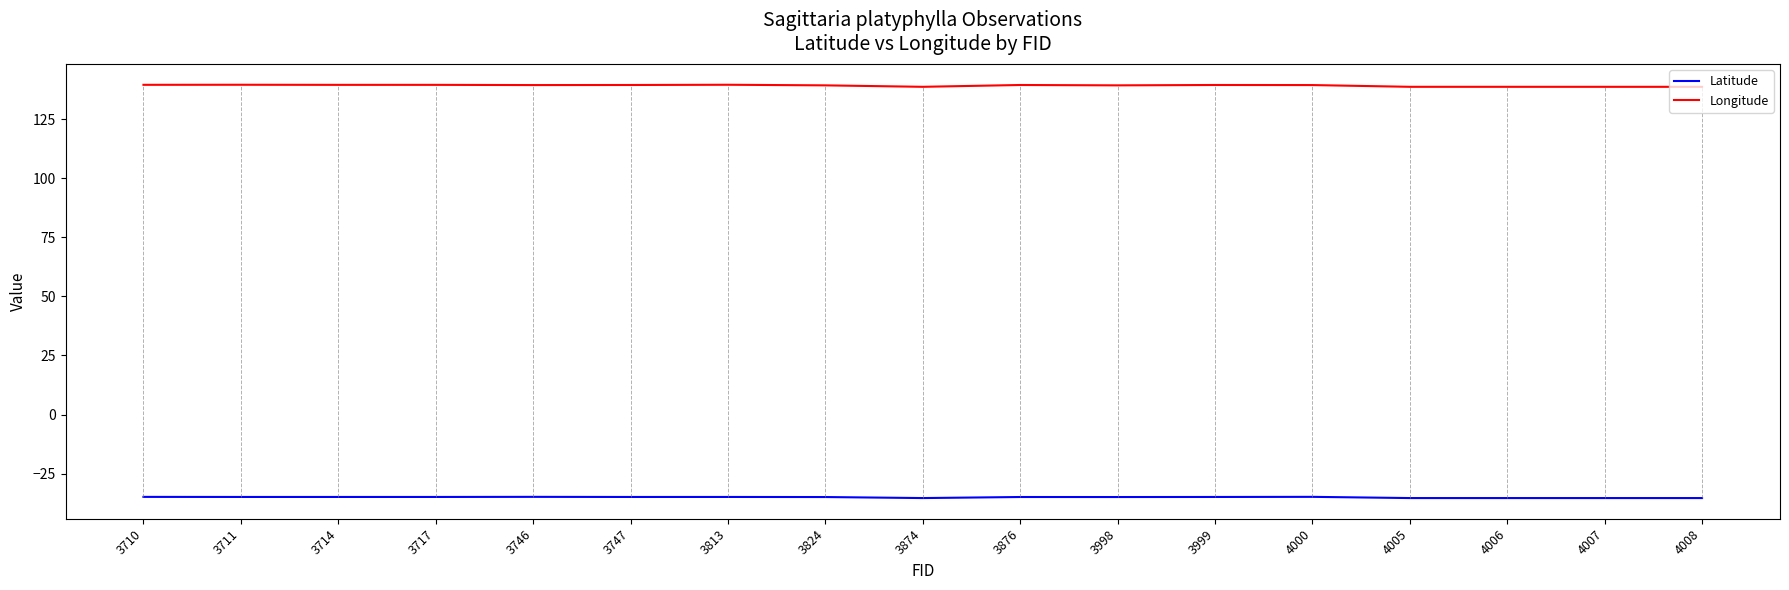

True or false: Longitude and Latitude cross at least once.

False